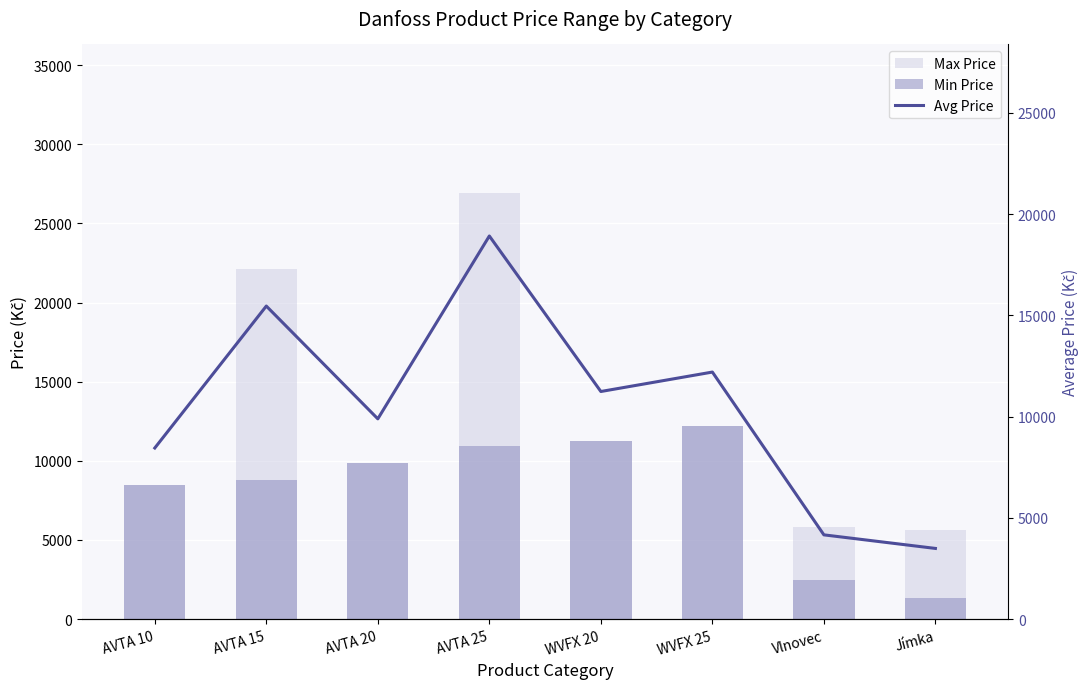

At AVTA 10, list the series in order from smallest to largest.

Max Price, Min Price, Avg Price